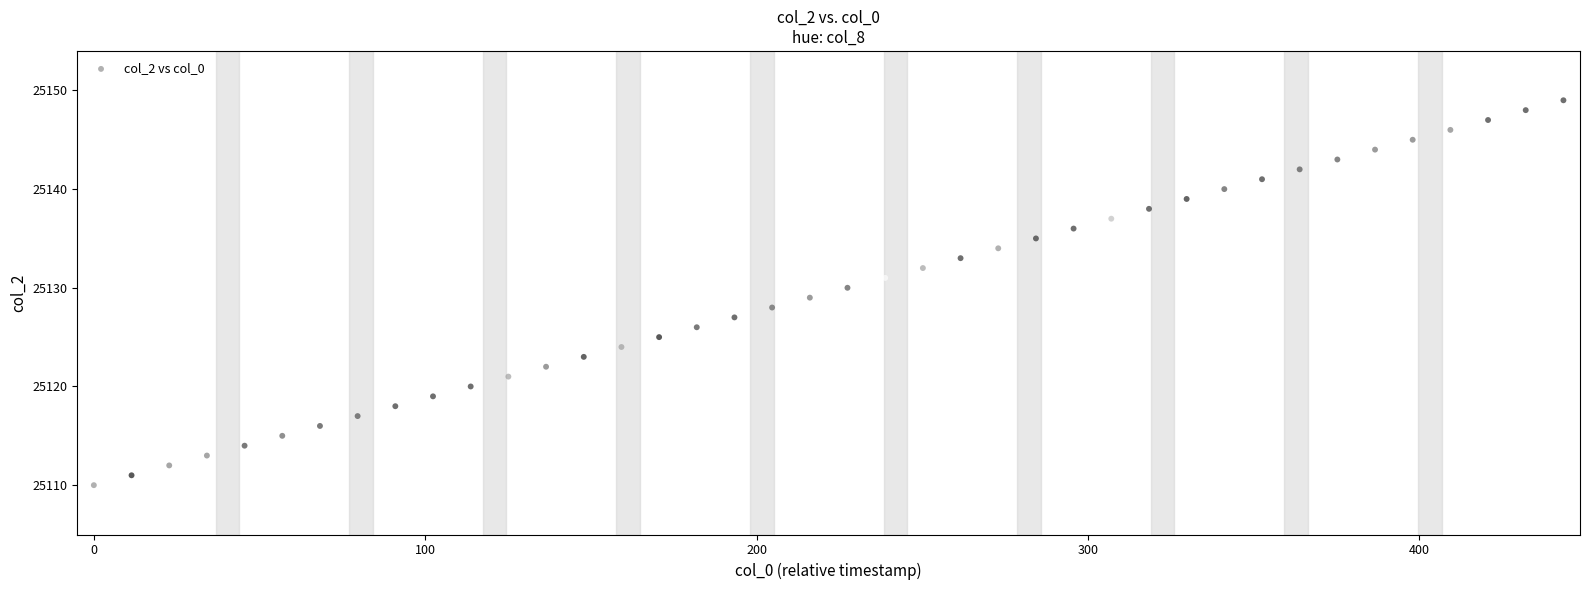

What is the range of Y values (max minus min)?

39